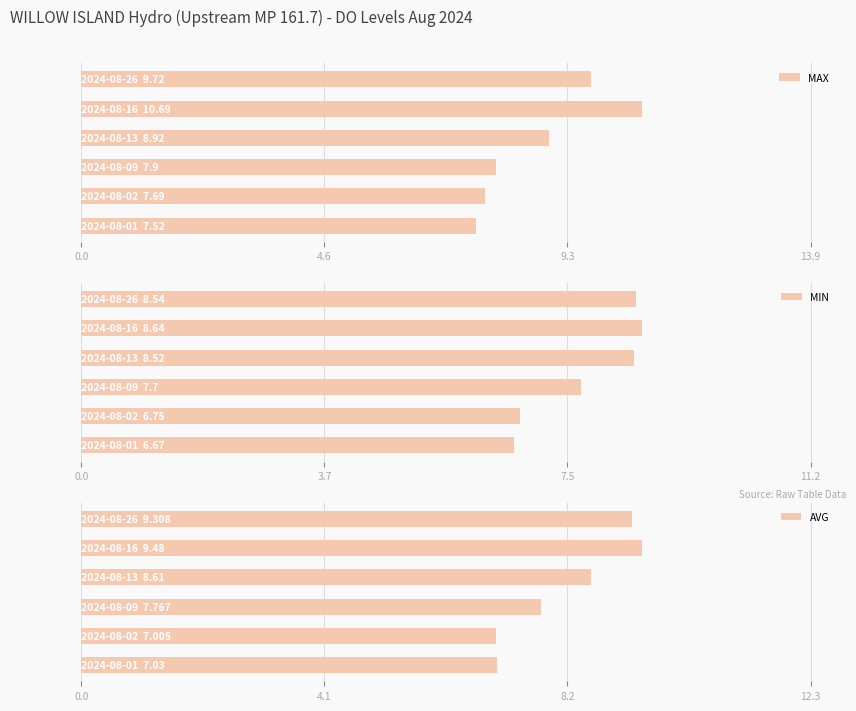

Count the number of data series in this chart.

3